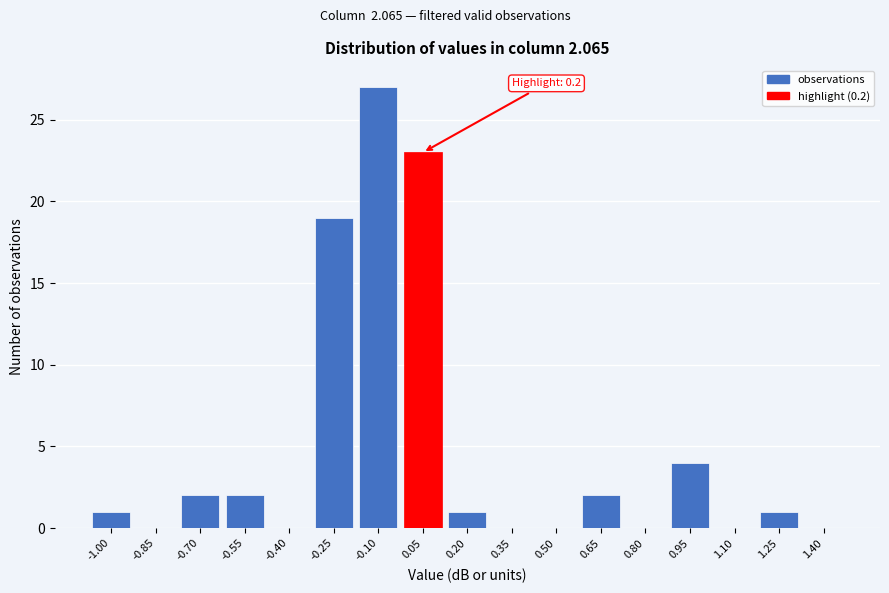

Reading left to right, transcribe all the data shown in this chart.

-1.00=1	-0.85=0	-0.70=2	-0.55=2	-0.40=0	-0.25=19	-0.10=27	0.05=23	0.20=1	0.35=0	0.50=0	0.65=2	0.80=0	0.95=4	1.10=0	1.25=1	1.40=0